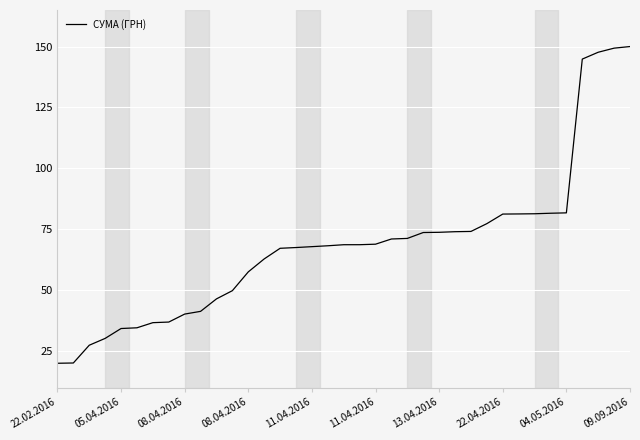

What is the smallest value displayed?

20.0